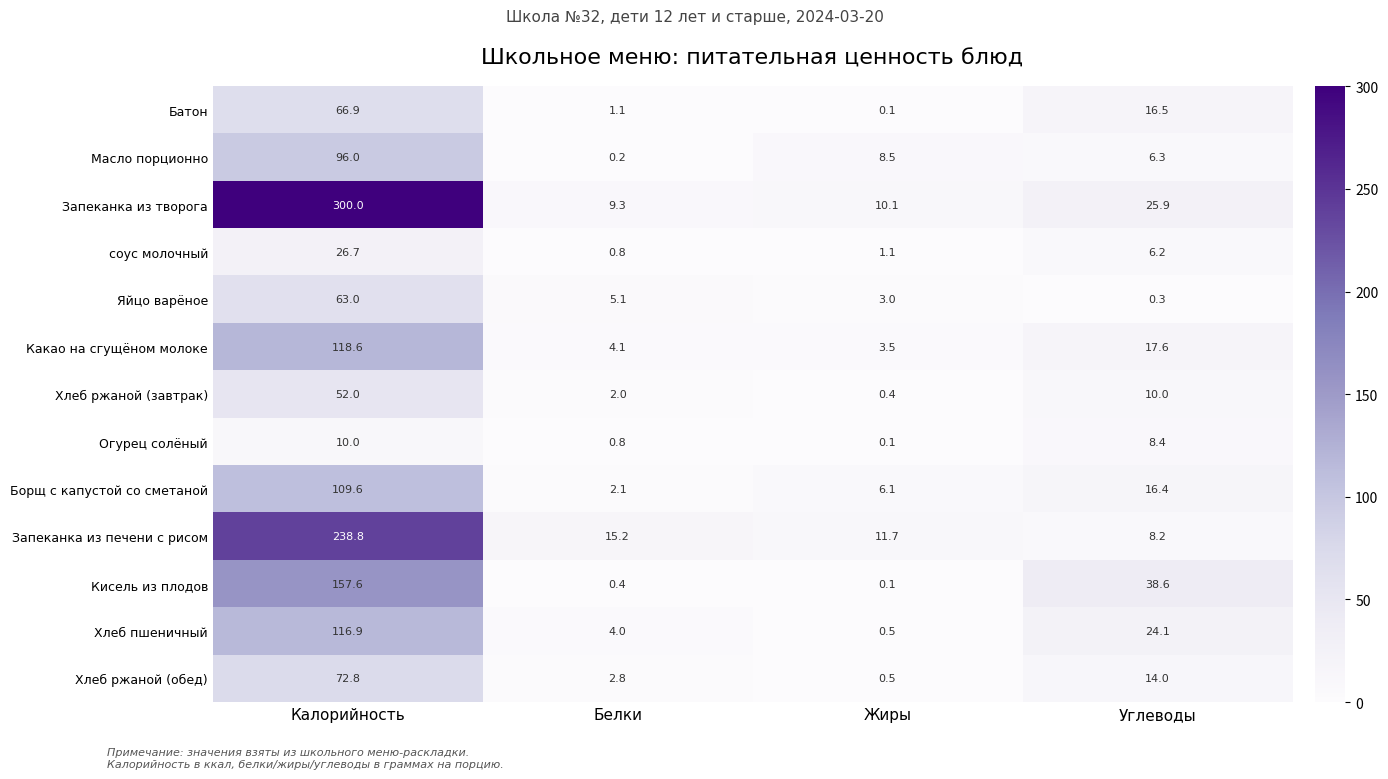

What is the difference between the Борщ с капустой со сметаной values at Жиры and Углеводы?

10.3